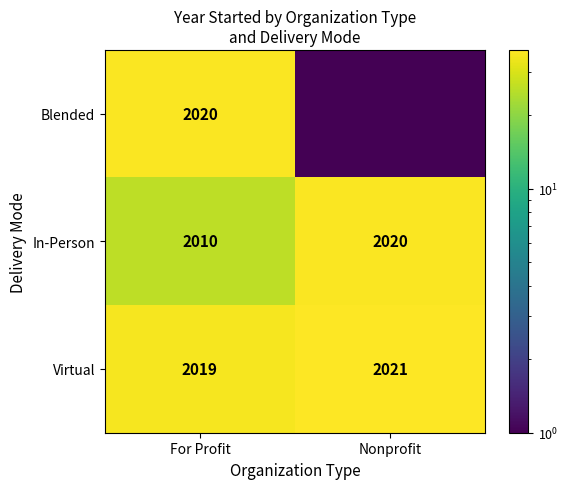

Which category has the lowest value in the Virtual series?

For Profit